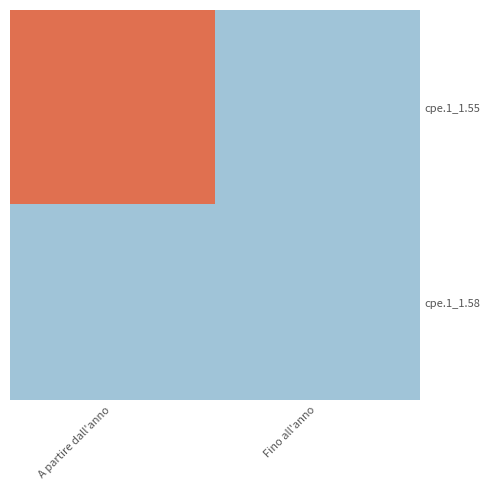

Which series has the widest spread of values?

cpe.1_1.55